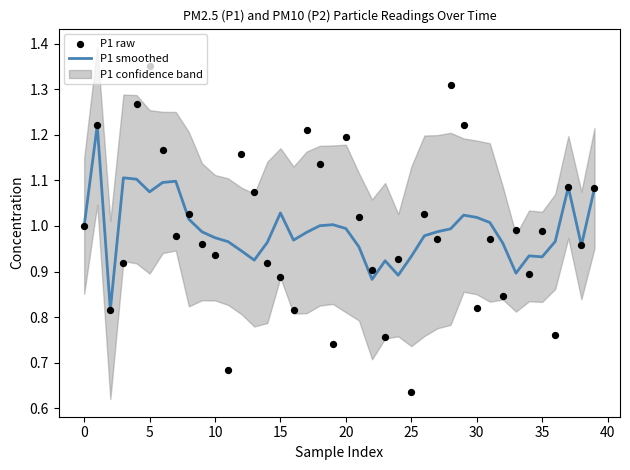

Is the value of P1 smoothed at 35 greater than the value of P1 raw at 19?

Yes